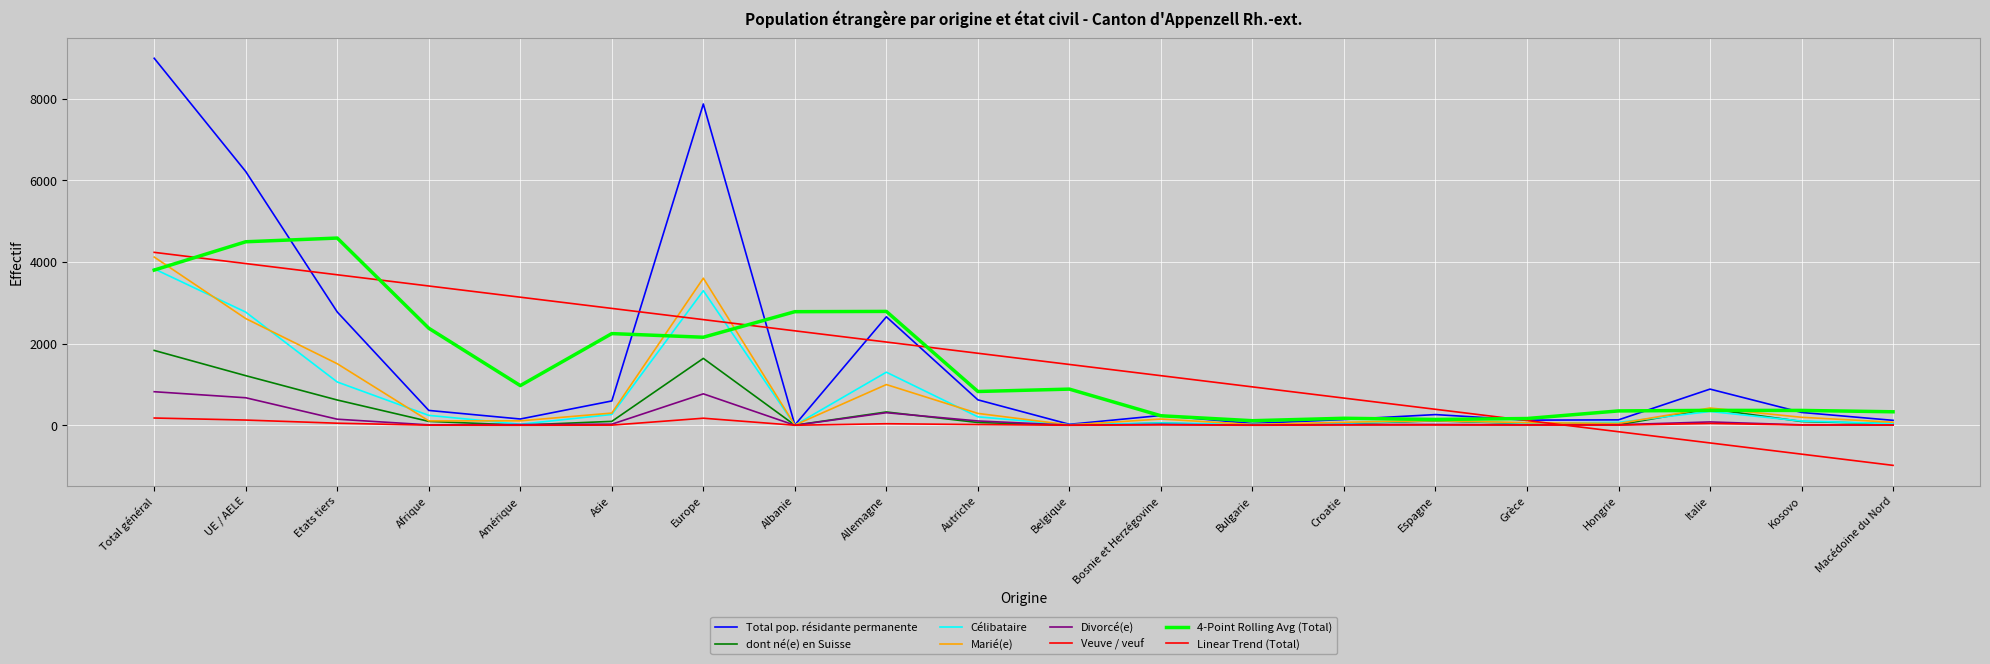

What is the label of the 13th point from the left?

Bulgarie